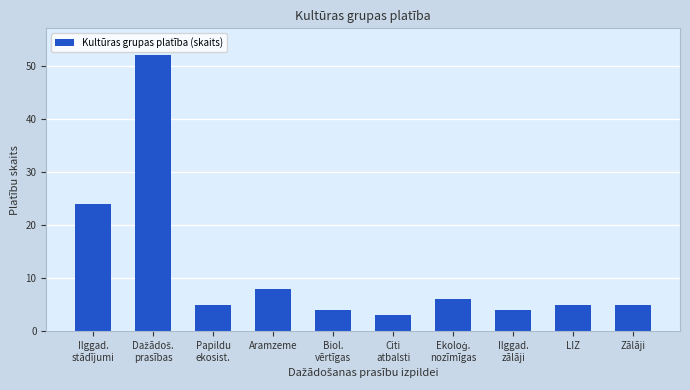

What is the maximum value shown in the chart?

52